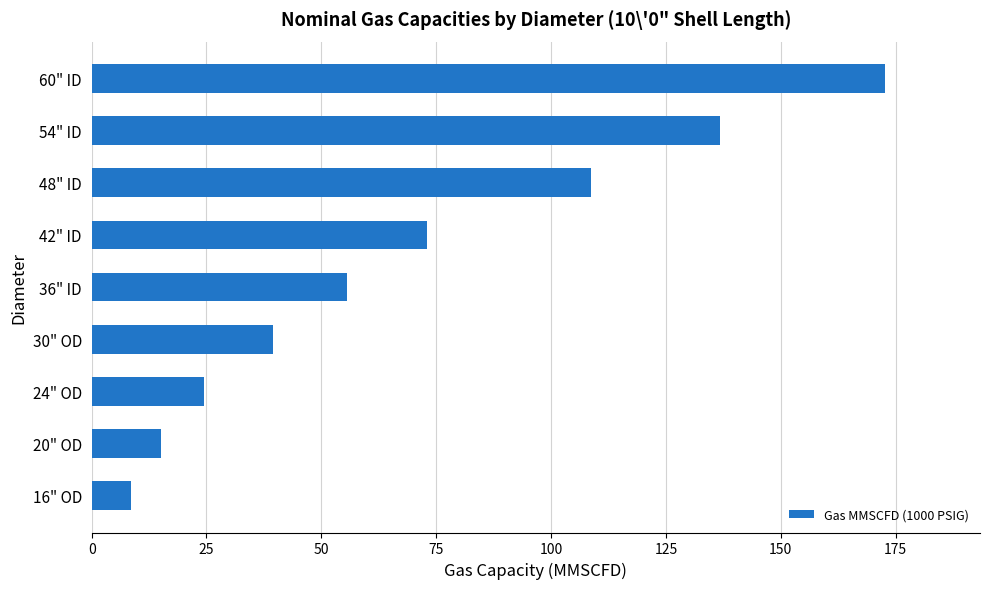

What is the difference between the maximum and minimum values?

164.2